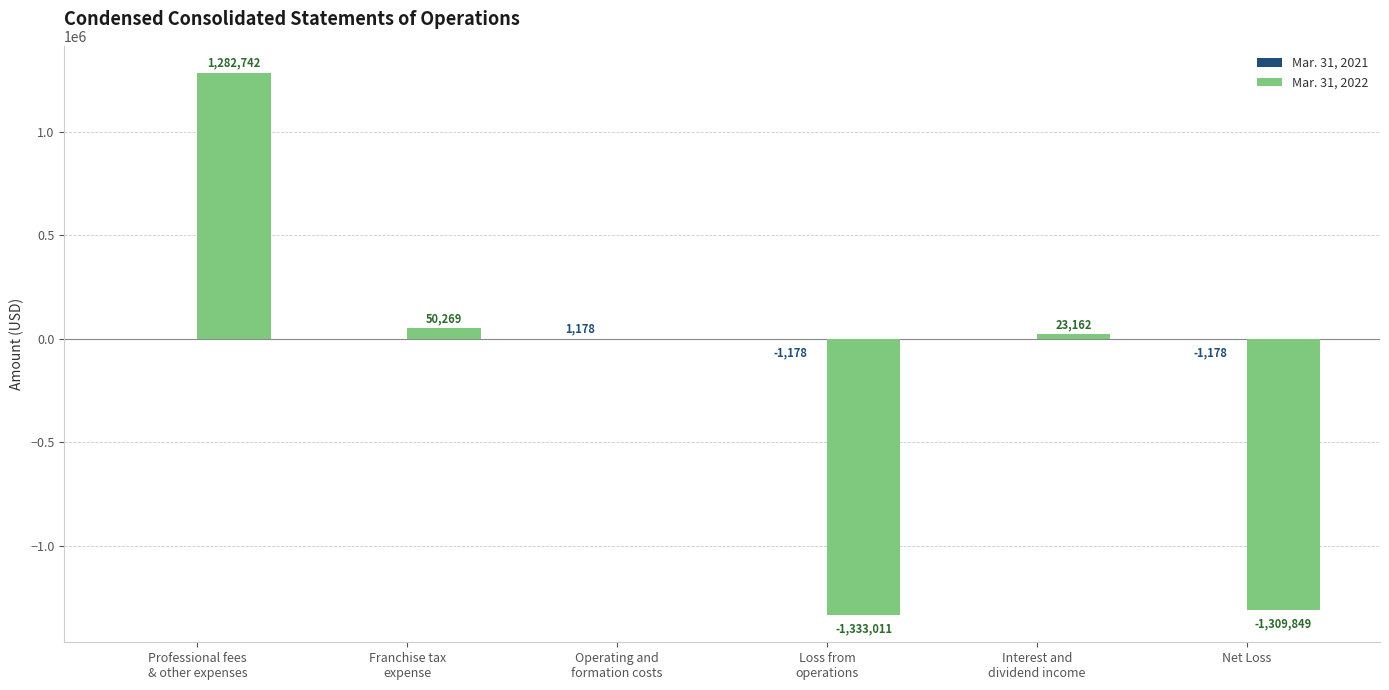

Are the bars grouped side by side (vs. stacked)?

Yes